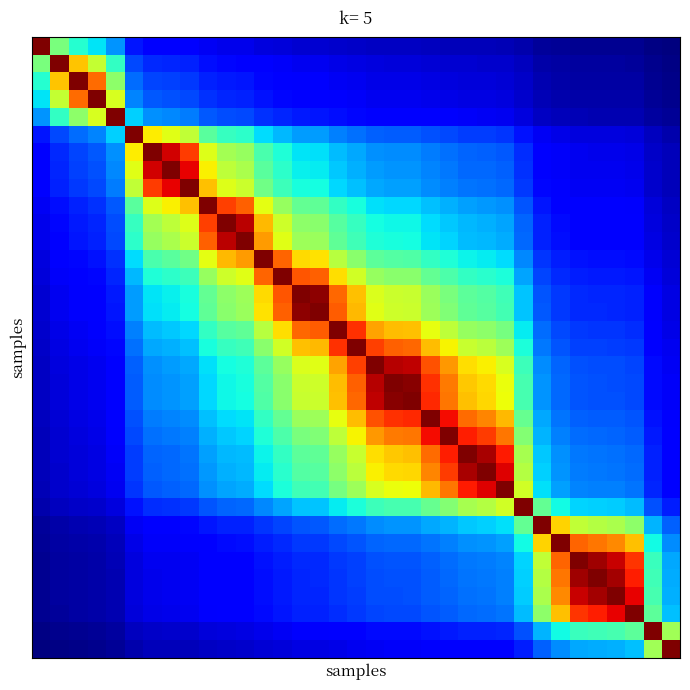

At how many categories does at least one series exceed 0?

35